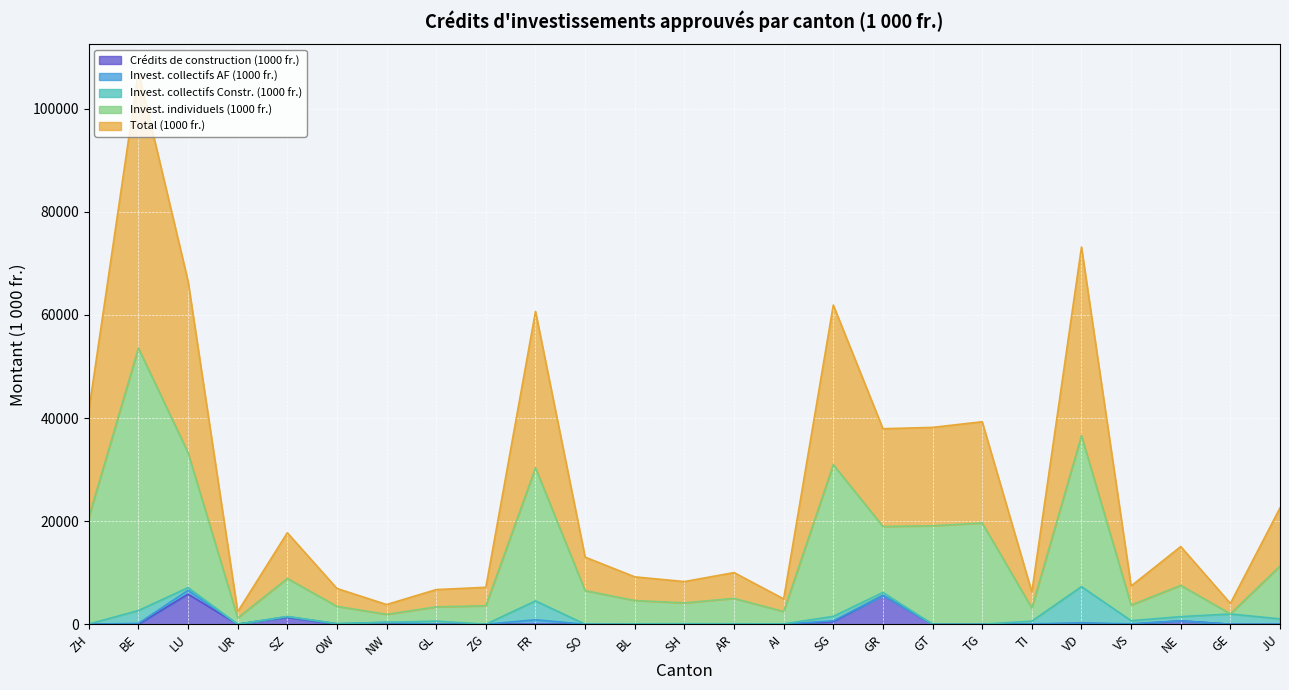

What is the highest value of the Crédits de construction (1000 fr.) series?

5830.0